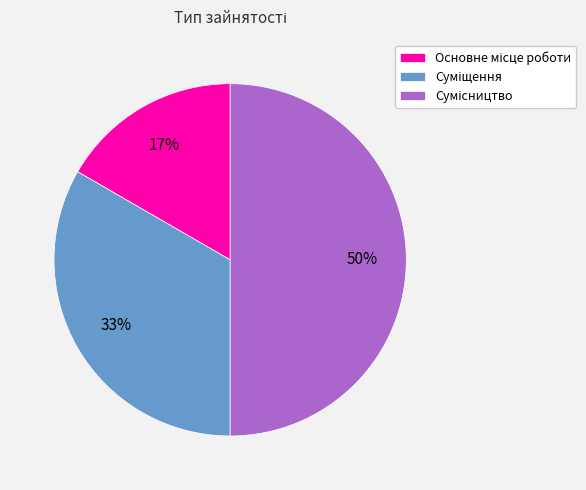

To the nearest percent, what is the difference between the largest and smallest slice percentages?

33%